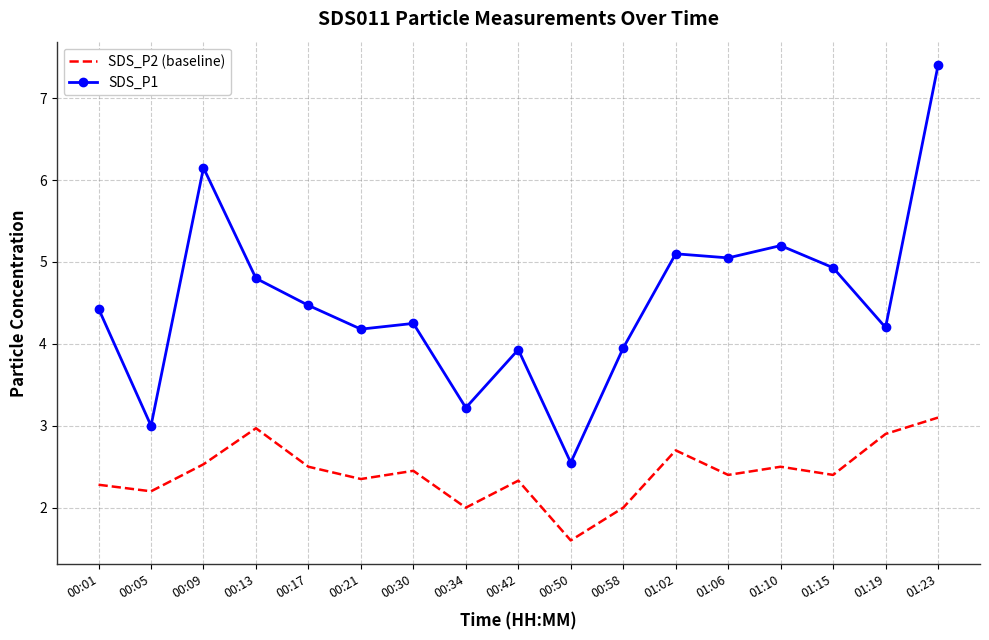

Is it true that SDS_P2 (baseline) equals 0.6 at 00:50?

False